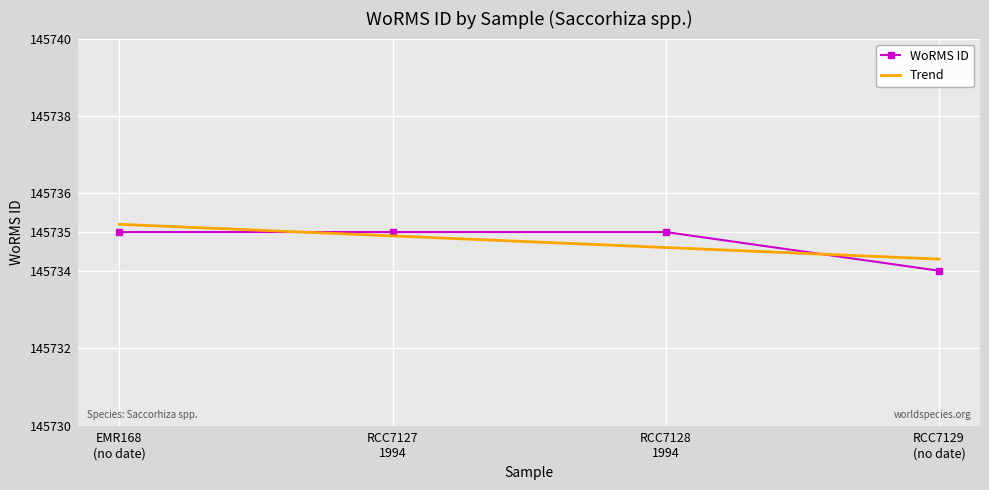

Between which two adjacent categories do WoRMS ID and Trend first intersect?

EMR168
(no date) and RCC7127
1994